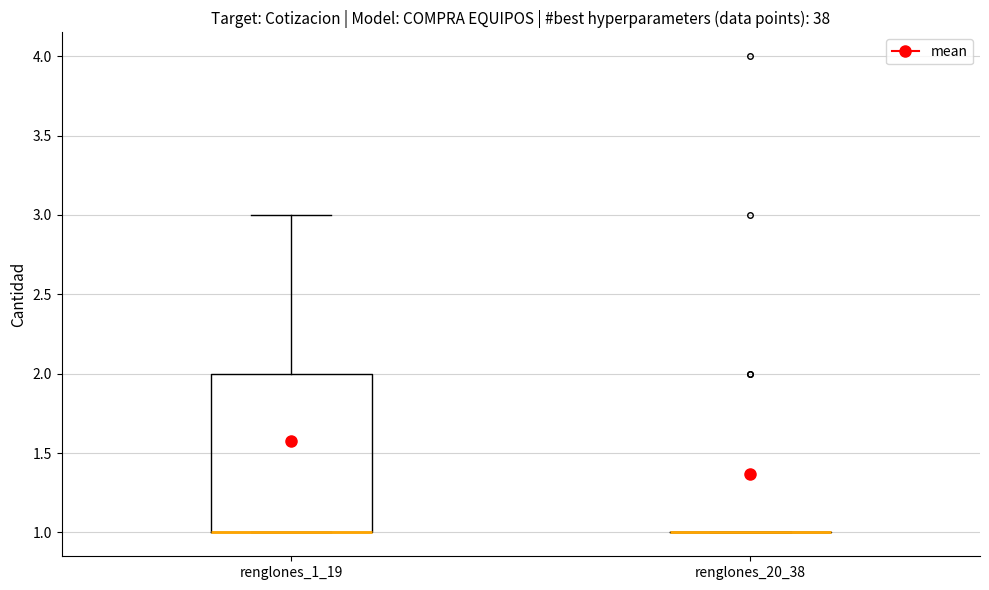

Reading left to right, transcribe this box plot: for each box, give where its median line is, the range the box spans, and where its two whiskers end, as read against the y-axis. The values are not printed on the chart, so give them approximately, as read against the axis.

renglones_1_19: median 1 (drawn on the box's lower edge), box 1 to 2, whiskers 1 to 3
renglones_20_38: box collapsed to a line at 1, whiskers 1 to 1